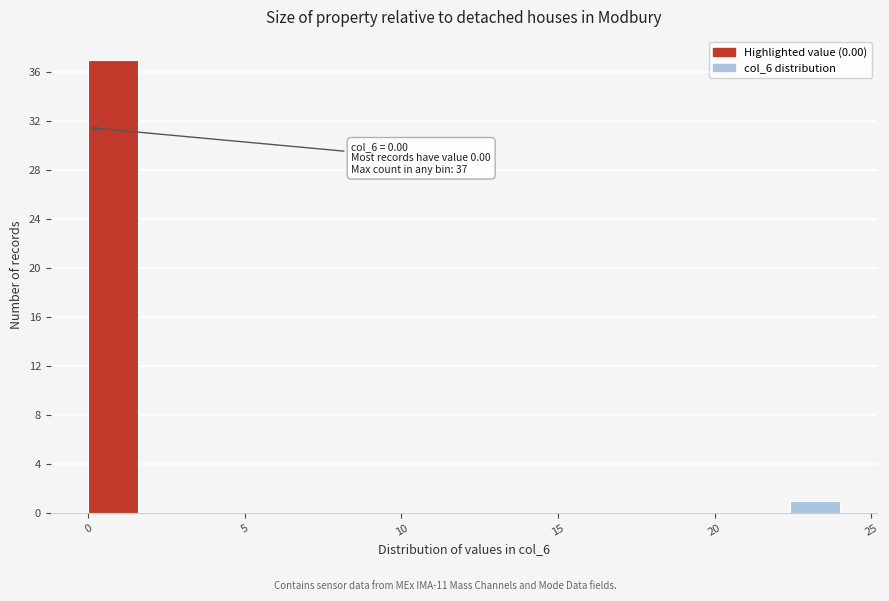

Around what value on the x-axis is the tallest bar? Give the approximate position of its centre, as read against the axis.

1.0